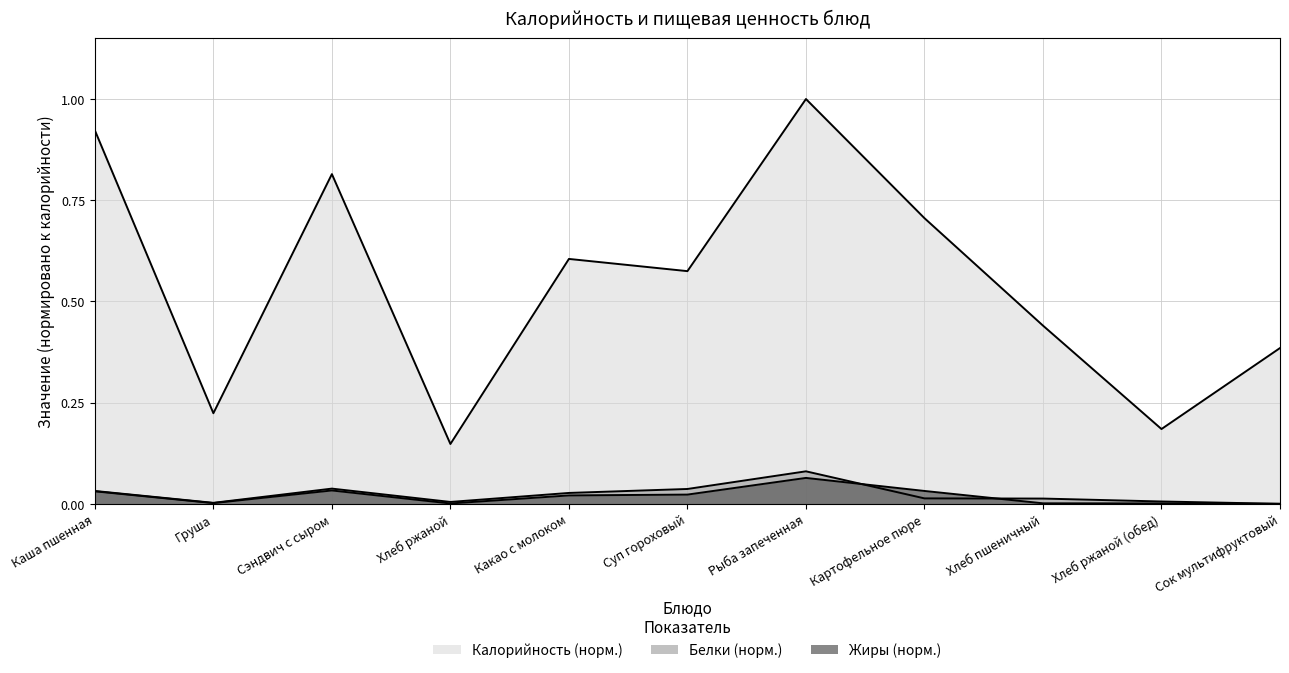

What is the minimum value for Калорийность?

0.1